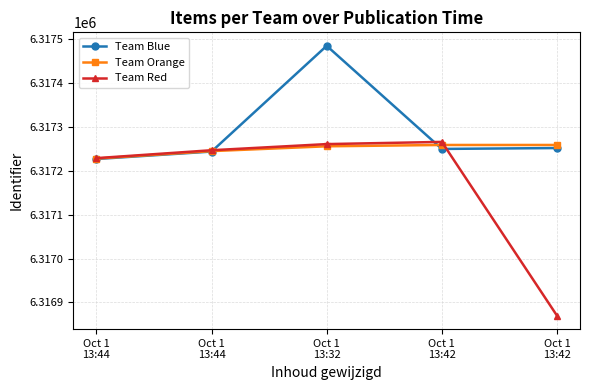

How many lines are shown in the chart?

3